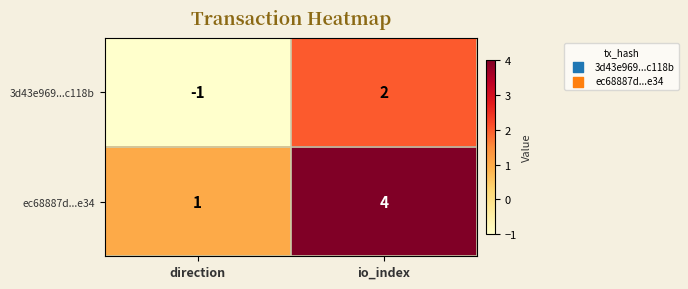

Which label corresponds to the largest value in the chart?

io_index